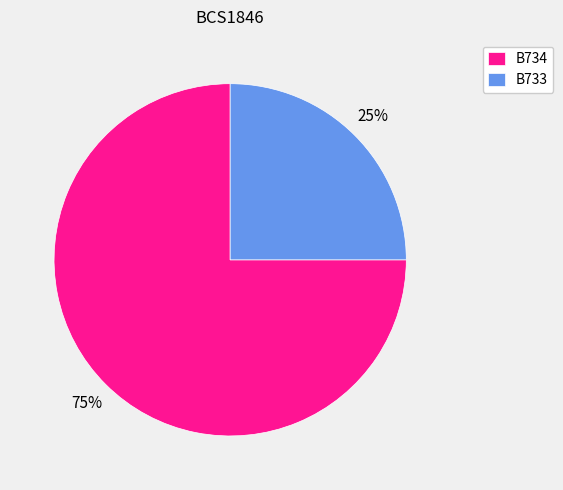

To the nearest percent, what percentage of the pie is B734?

75%